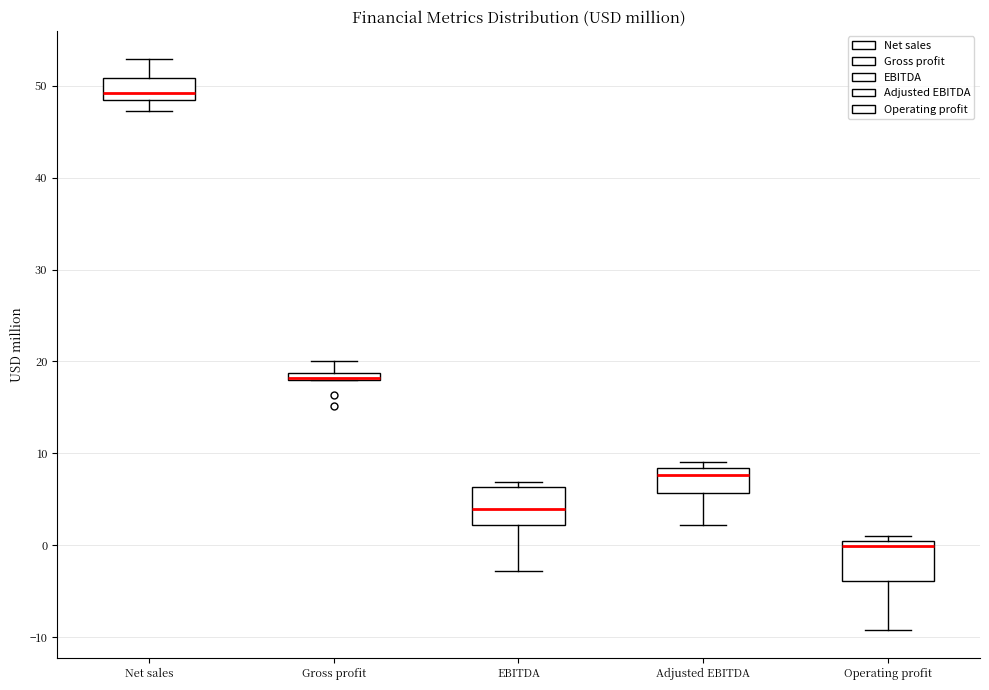

Where does the upper whisker of the box for Gross profit end on the y-axis? The values are not printed on the chart, so give them approximately, as read against the axis.

20